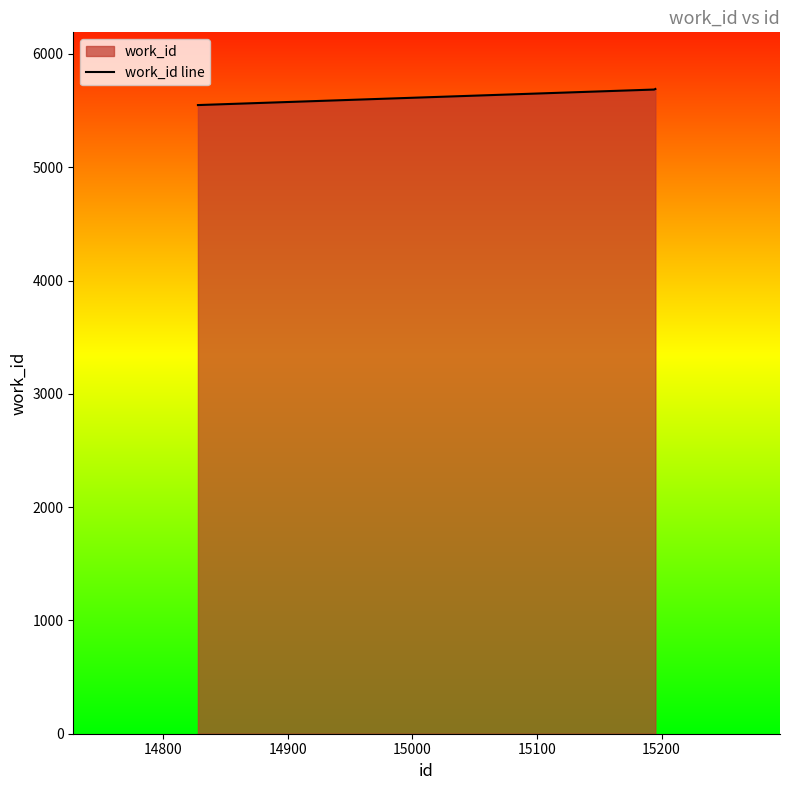

What is the maximum value shown in the chart?

5691